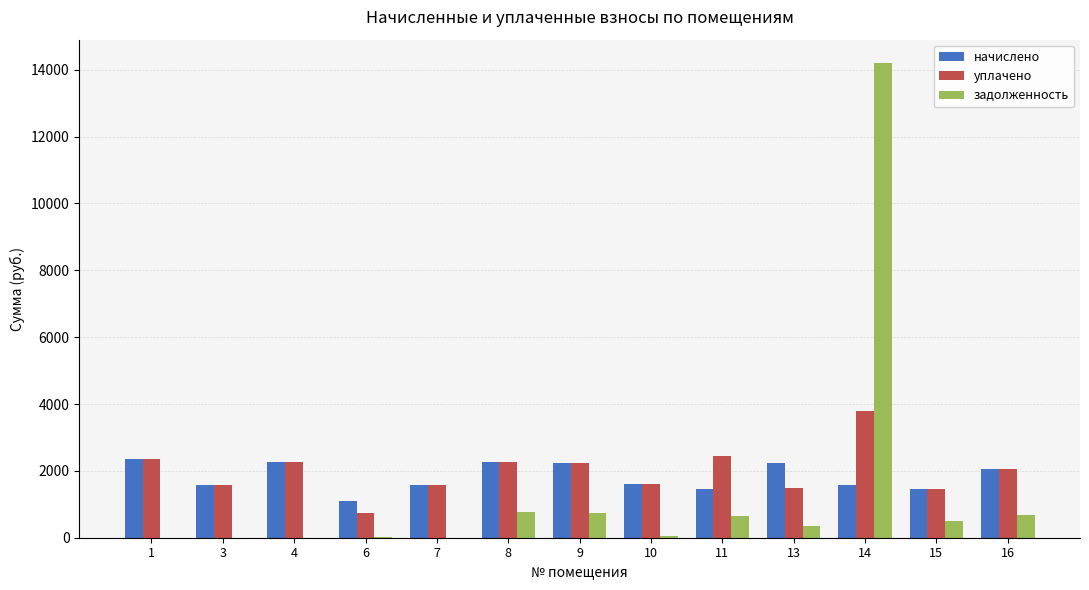

What is the maximum value shown in the chart?

14191.1